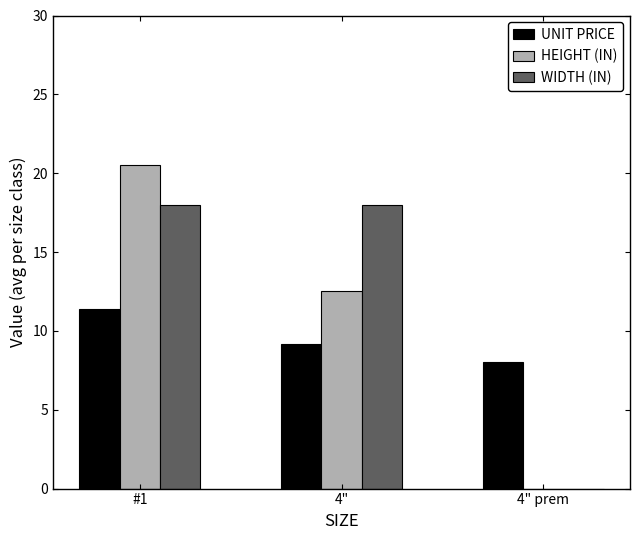

Read the WIDTH (IN) value at 4".

18.0